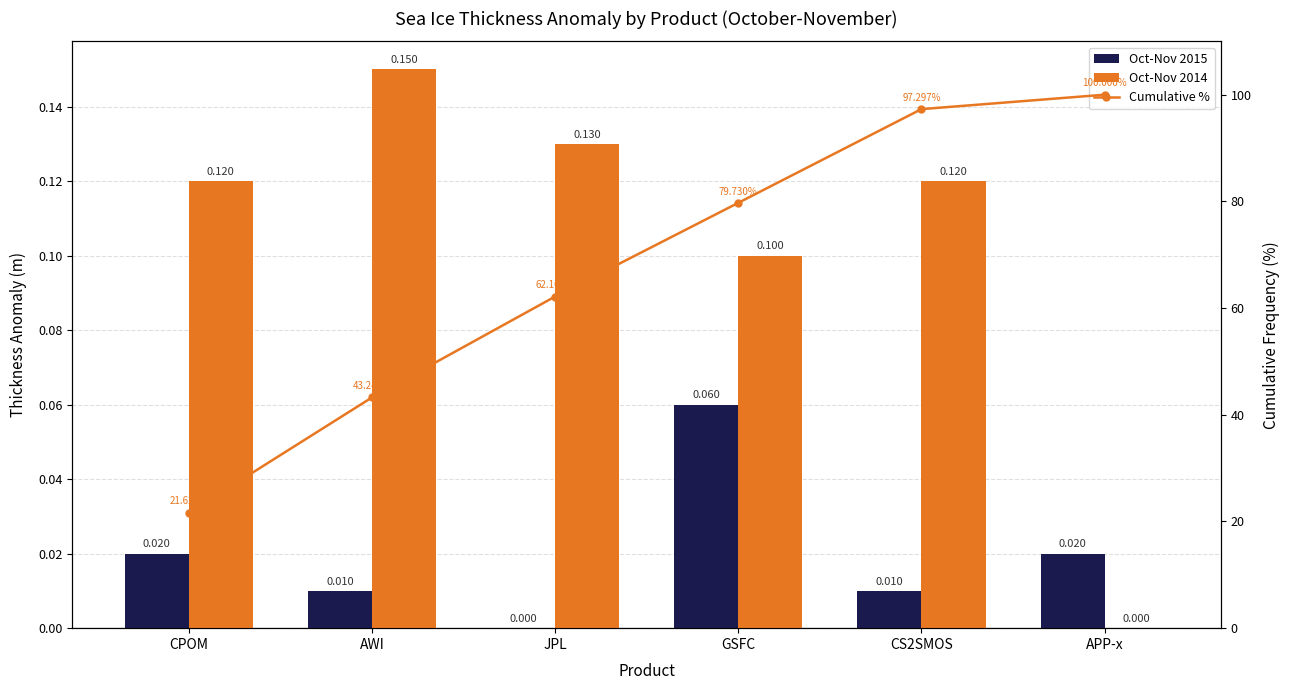

What is the value of the Cumulative % bar at the 6th from the left?

100.0